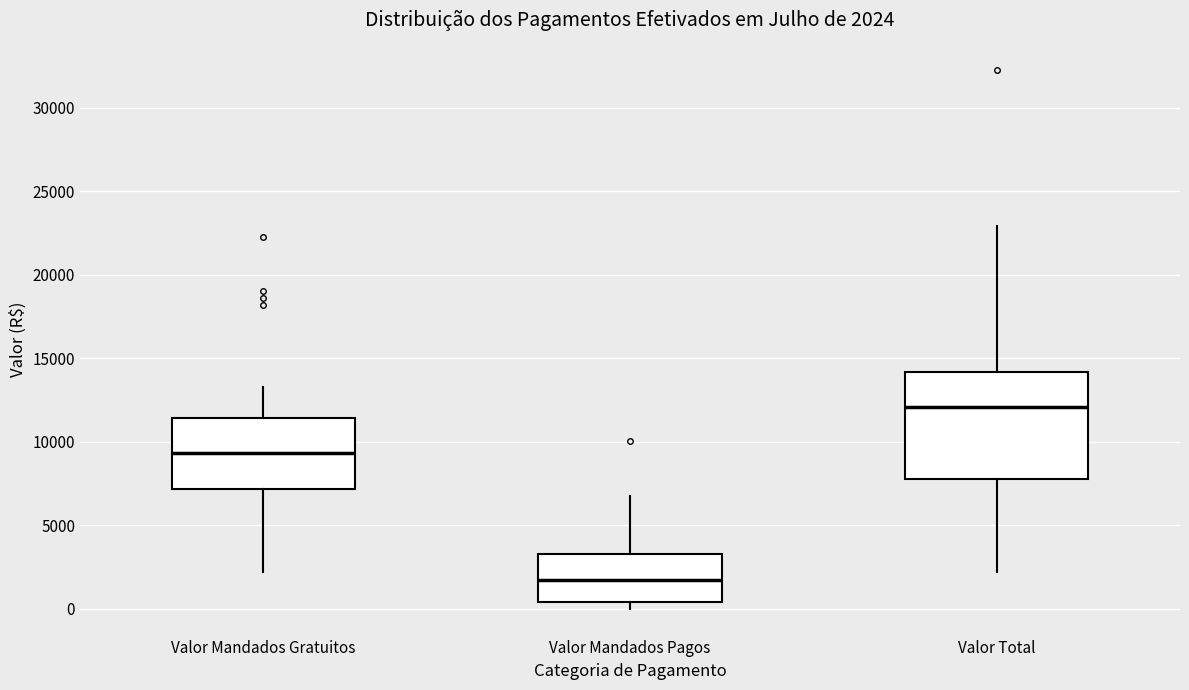

Which box is the tallest, from its lower edge to its upper edge?

Valor Total